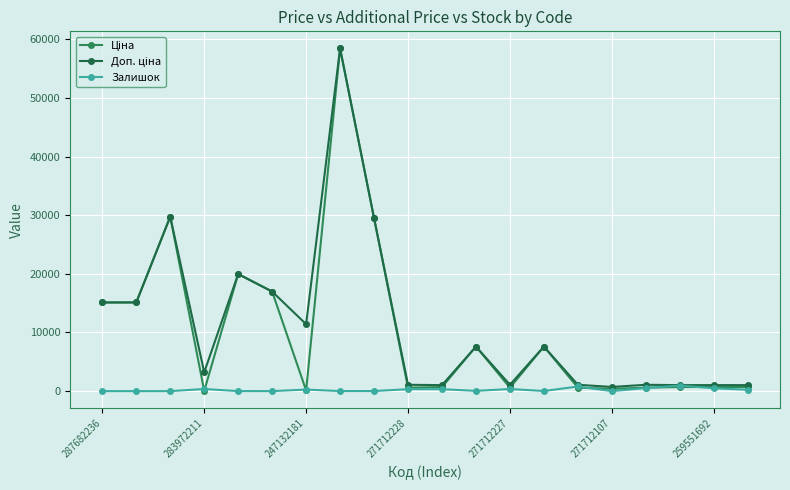

How many lines are shown in the chart?

3